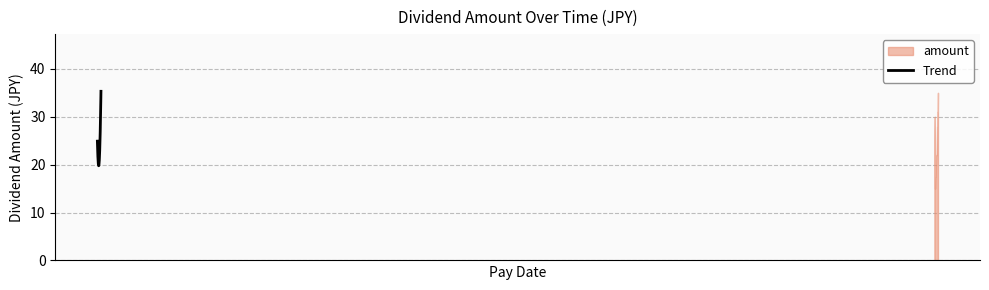

Reading right to left, list all the values displayed in this chart.

25.0	30.0	15.0	17.5	17.5	20.0	20.0	22.0	22.0	22.0	22.0	28.0	28.0	31.0	31.0	35.0